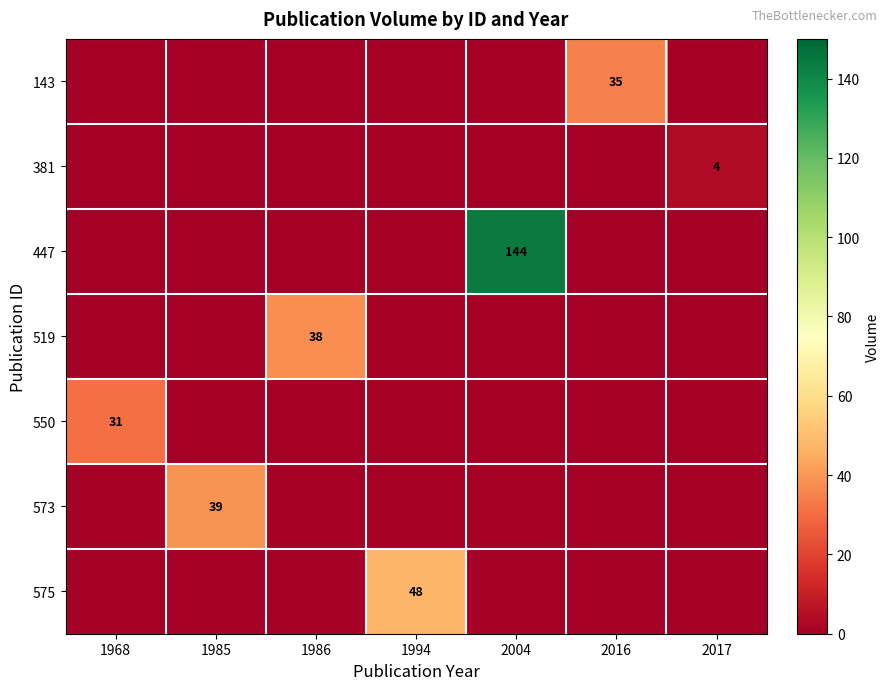

The value of 550 at 1968 is 41. True or false?

False